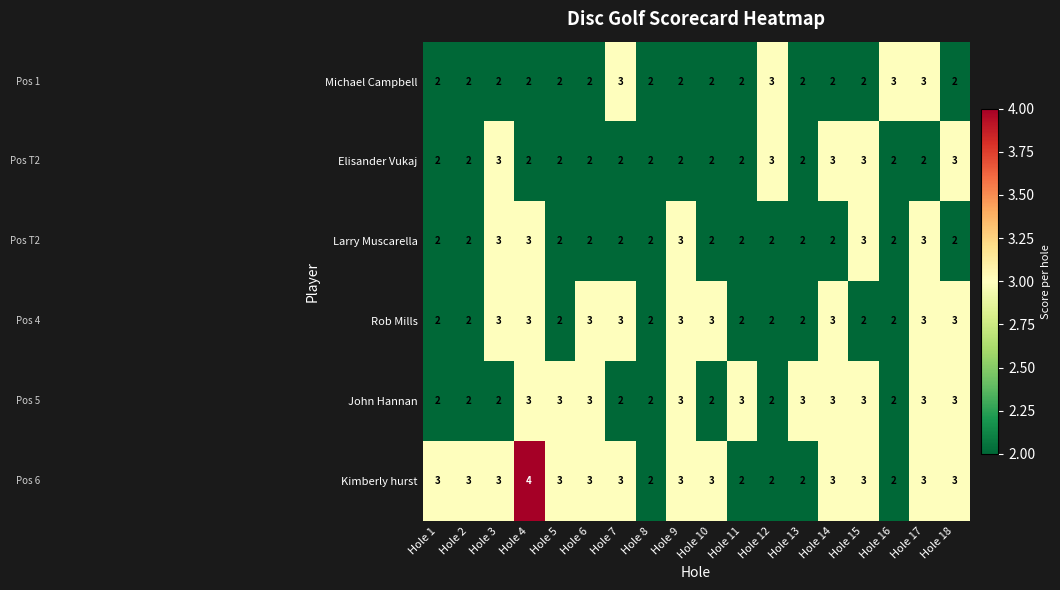

What is the average value of the Kimberly hurst series?

3